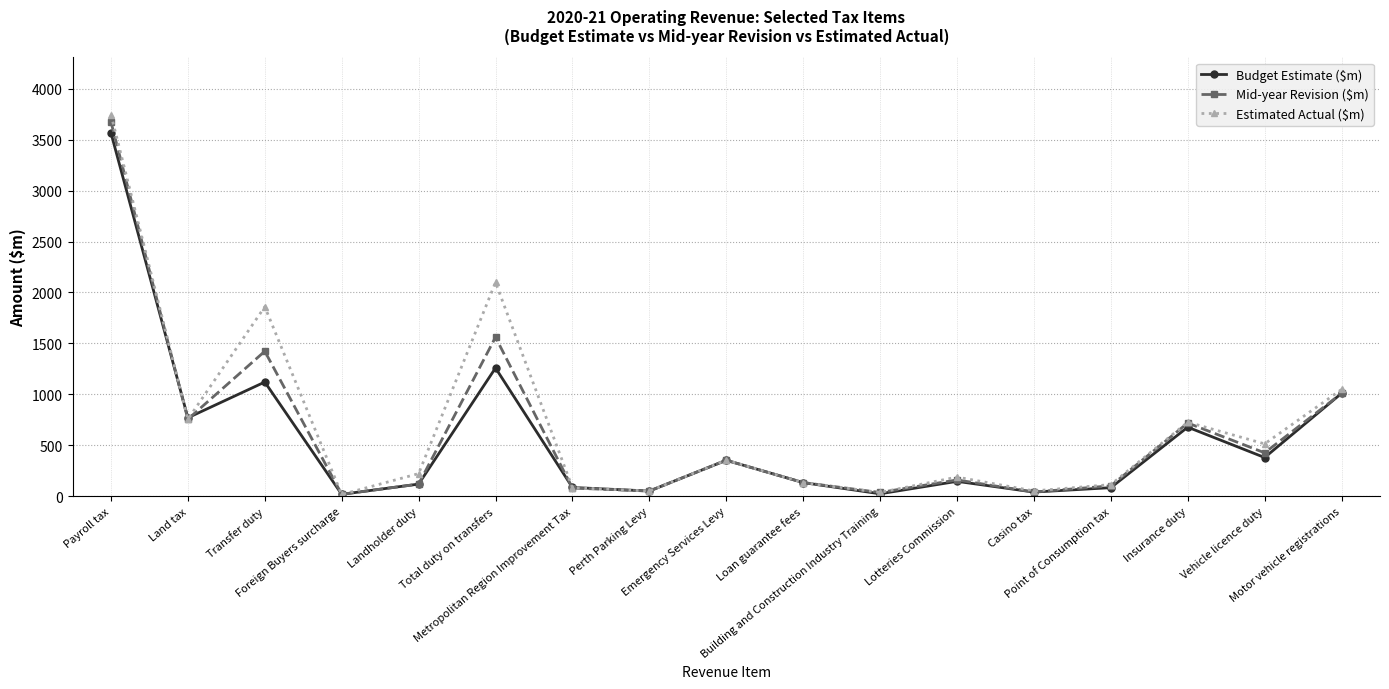

What is the sum of all Budget Estimate ($m) values?

9841